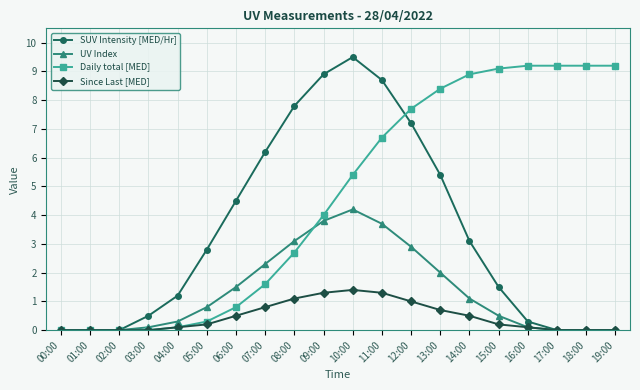

Where does the SUV Intensity [MED/Hr] series first go above 2?

05:00